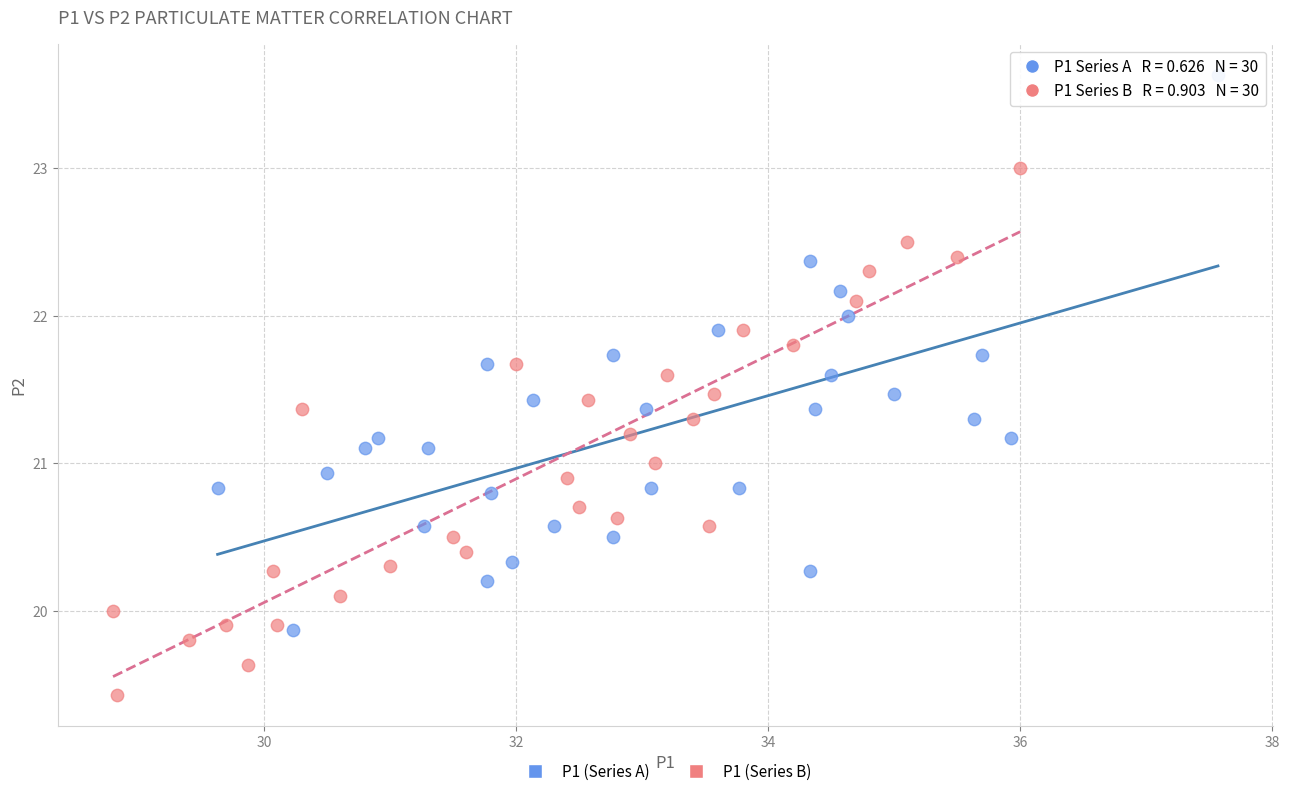

Which series contains the lowest Y value?

P1 (Series B)